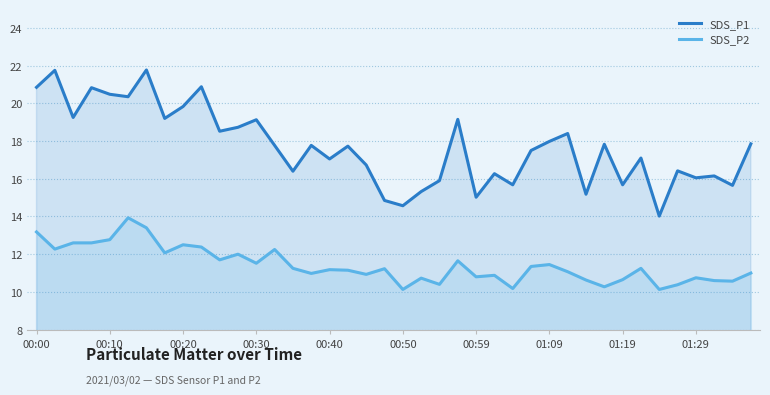

What is the lowest value of the SDS_P2 series?

10.1